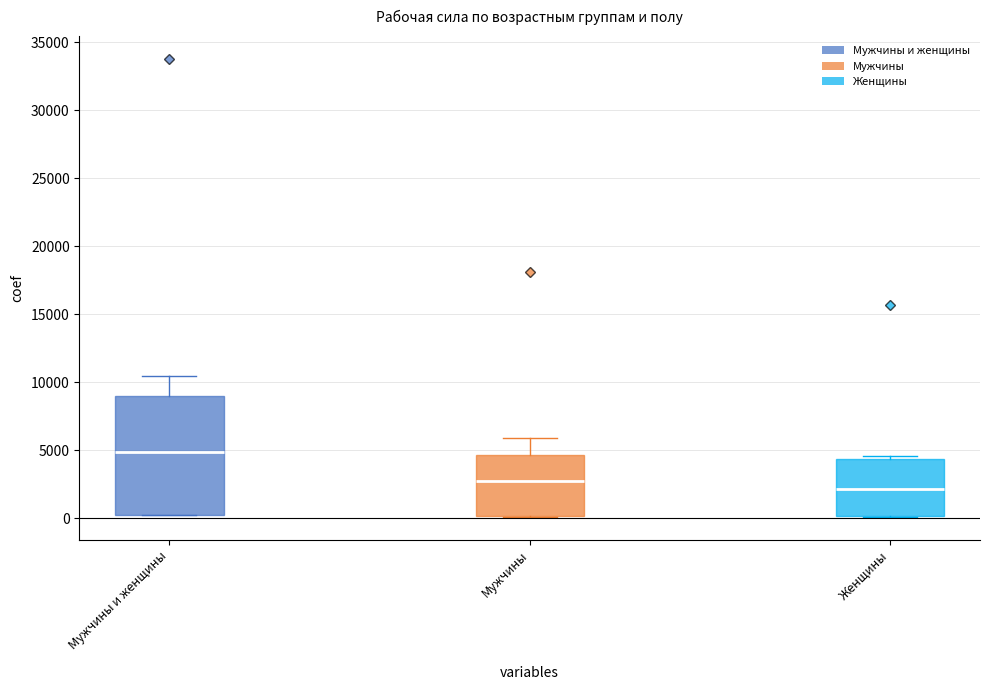

Where is the lower edge of the box for Мужчины on the y-axis? The values are not printed on the chart, so give them approximately, as read against the axis.

0